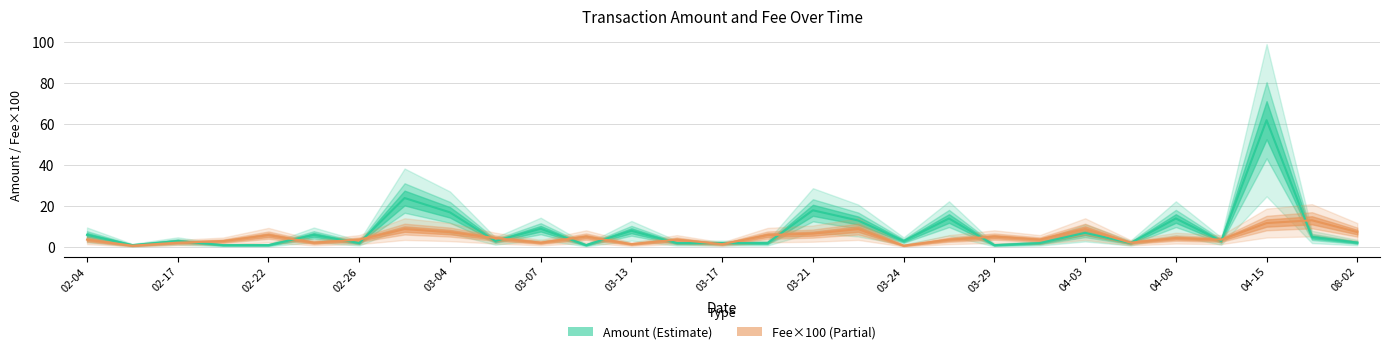

What is the difference between the second highest and minimum values in the Fee series?

11.0